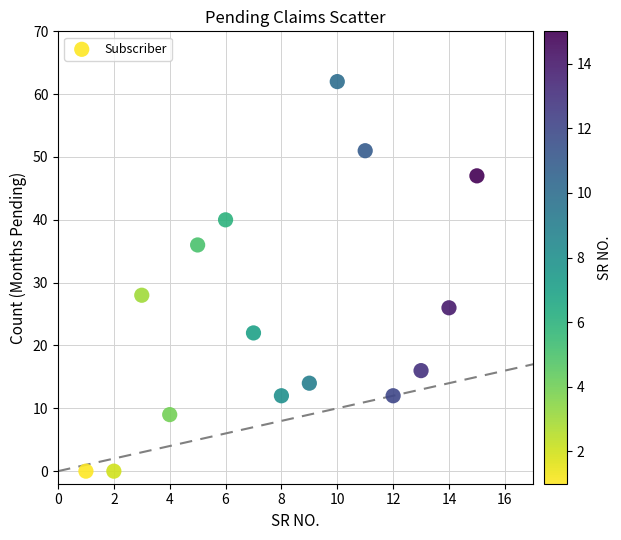

What Y value in the scatter plot is closest to 31?

28